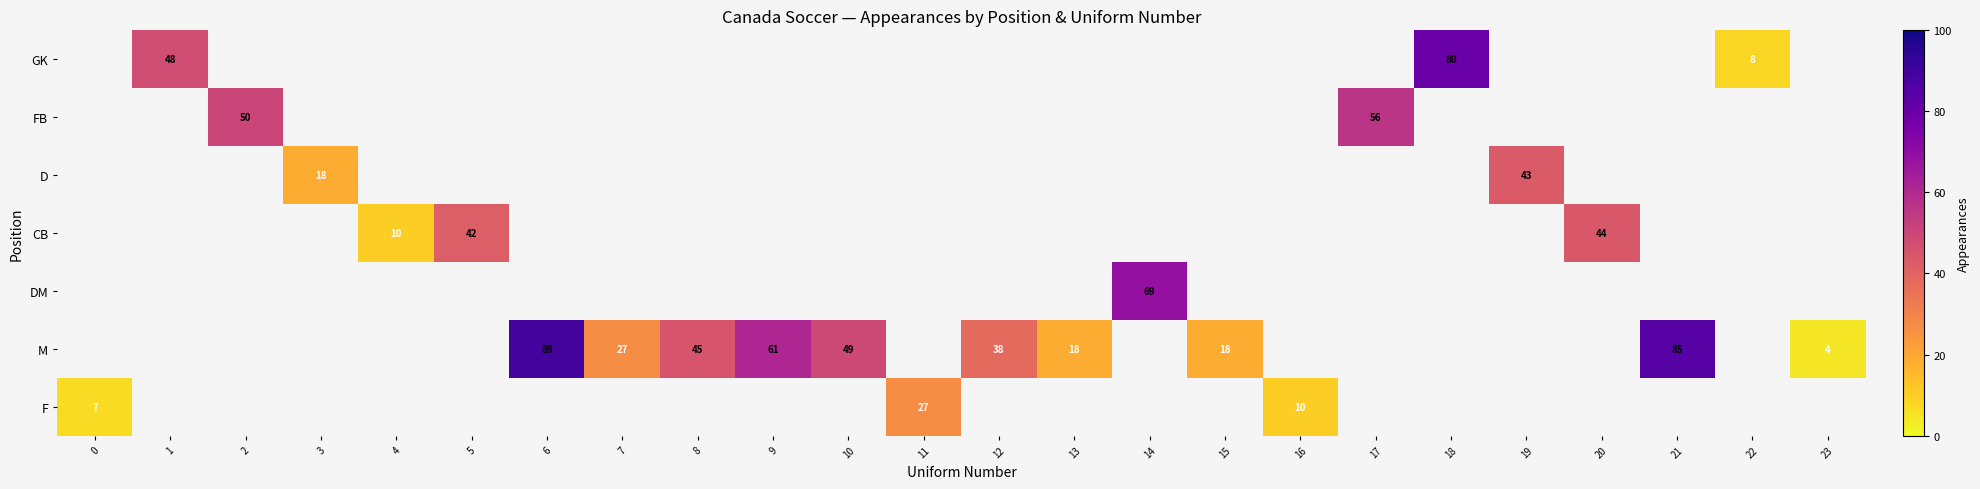

True or false: CB has a value of 71.2 at 20.

False